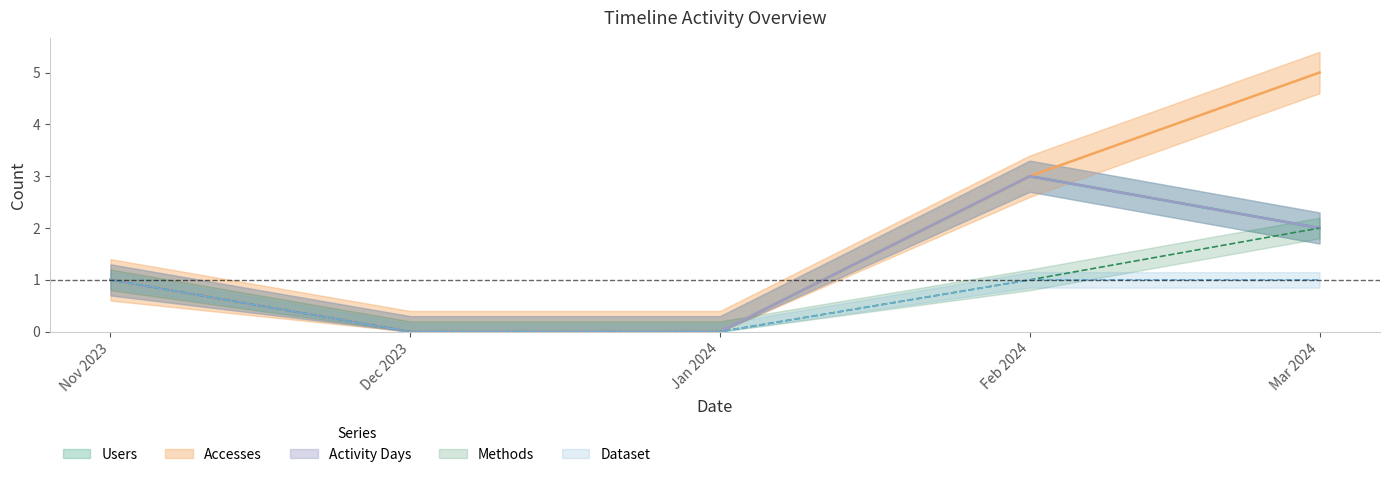

How many distinct data groups are displayed?

5